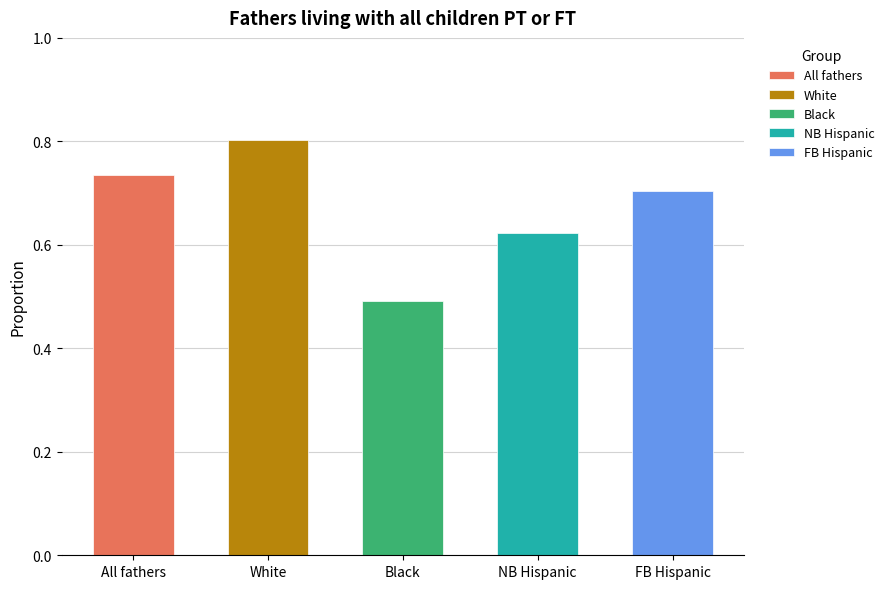

What is the minimum value shown in the chart?

0.5